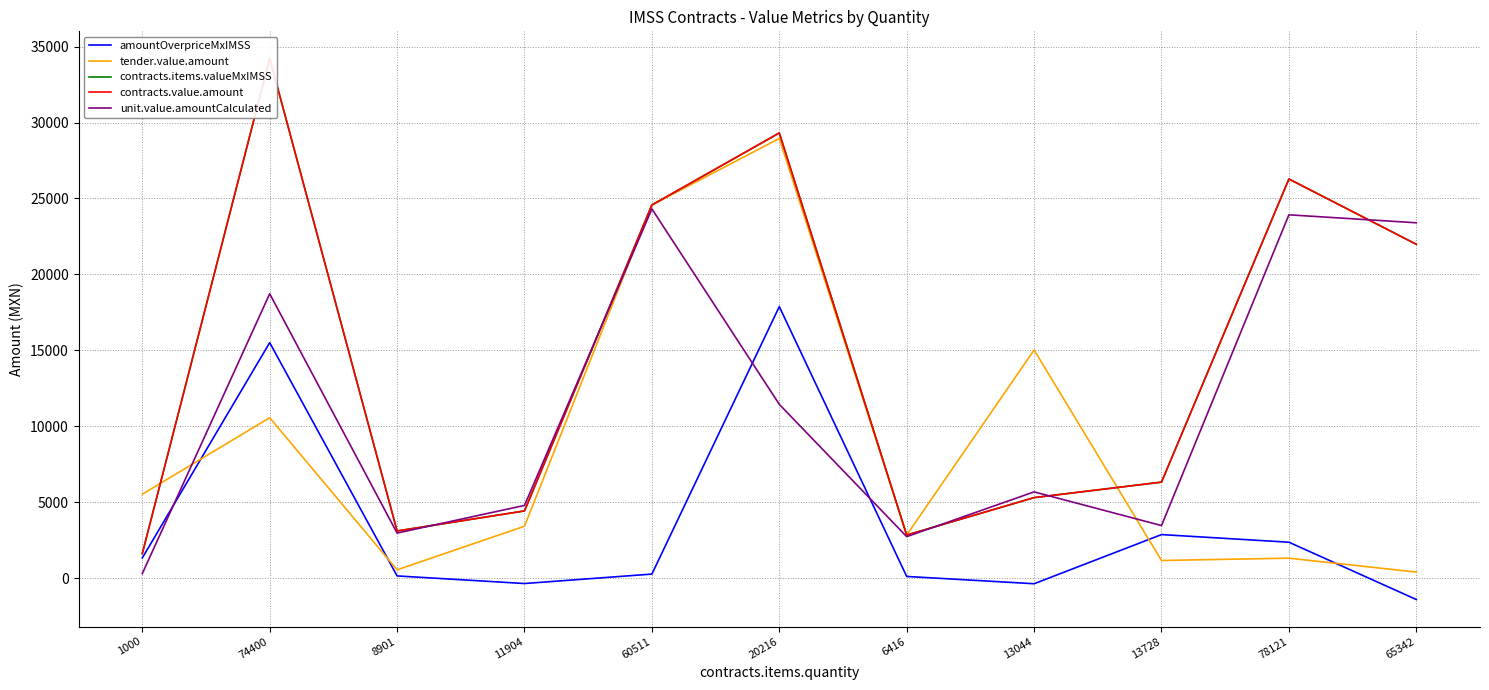

What is the label of the 2nd point from the right?

78121